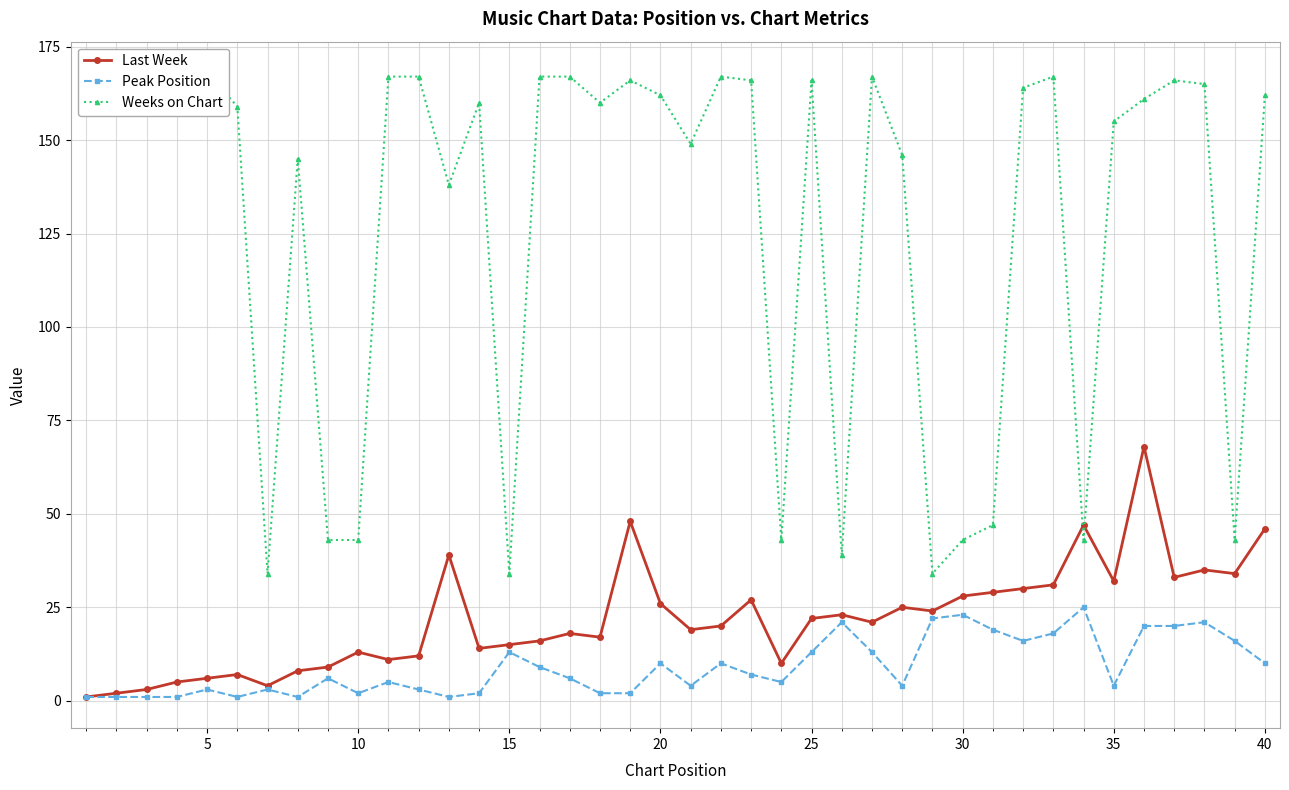

What is the difference between the second highest and minimum values in the Weeks on Chart series?

134